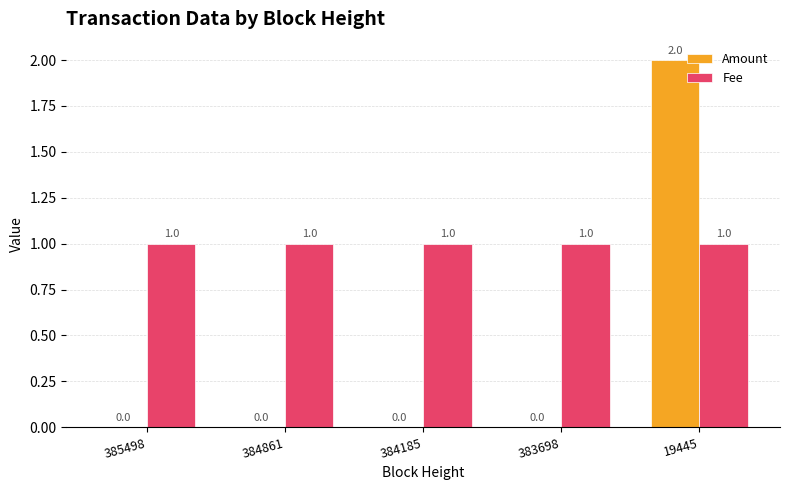

Reading left to right, transcribe all the data shown in this chart.

Amount: 0	0	0	0	2
Fee: 1	1	1	1	1